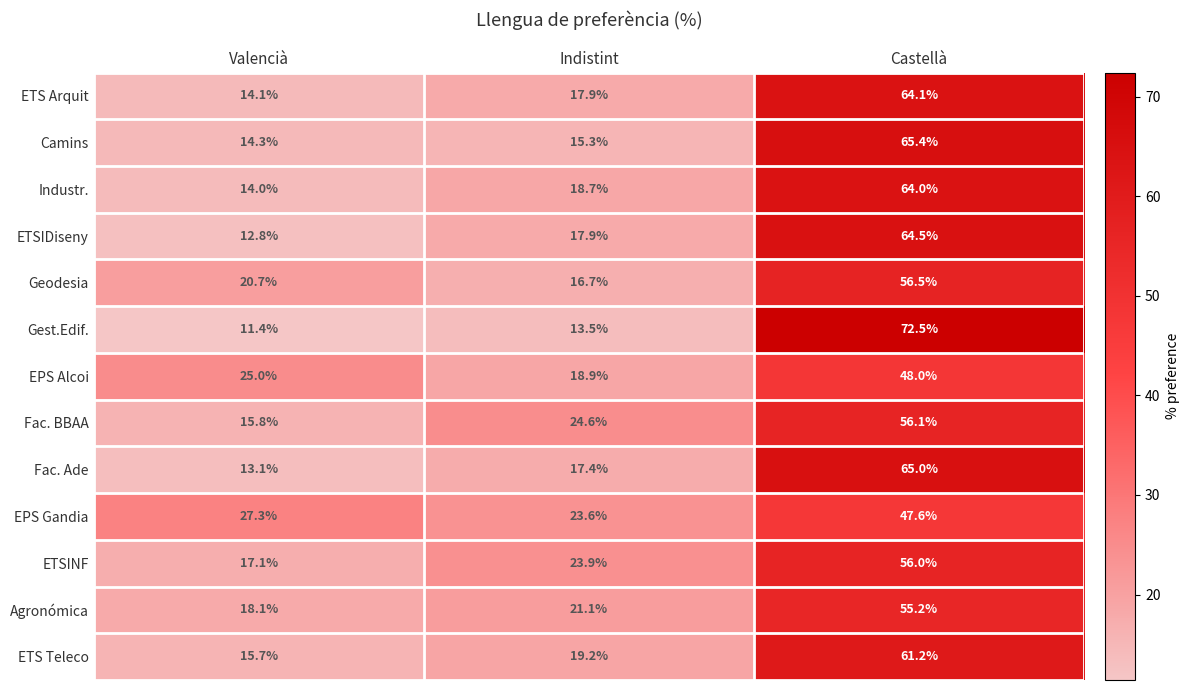

Is it true that Industr. equals 21.6 at Valencià?

False